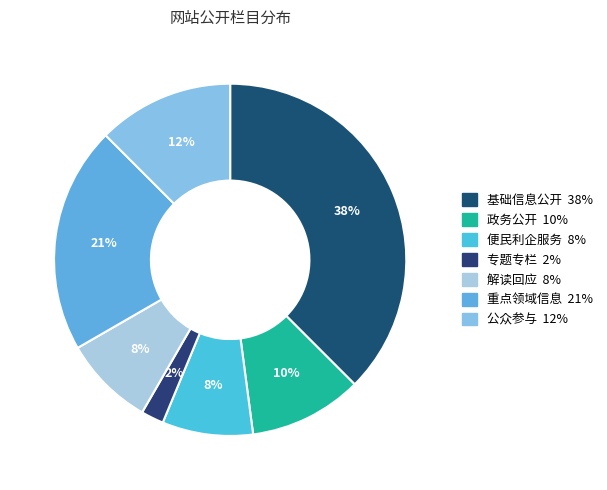

To the nearest percent, what is the average slice percentage?

14%